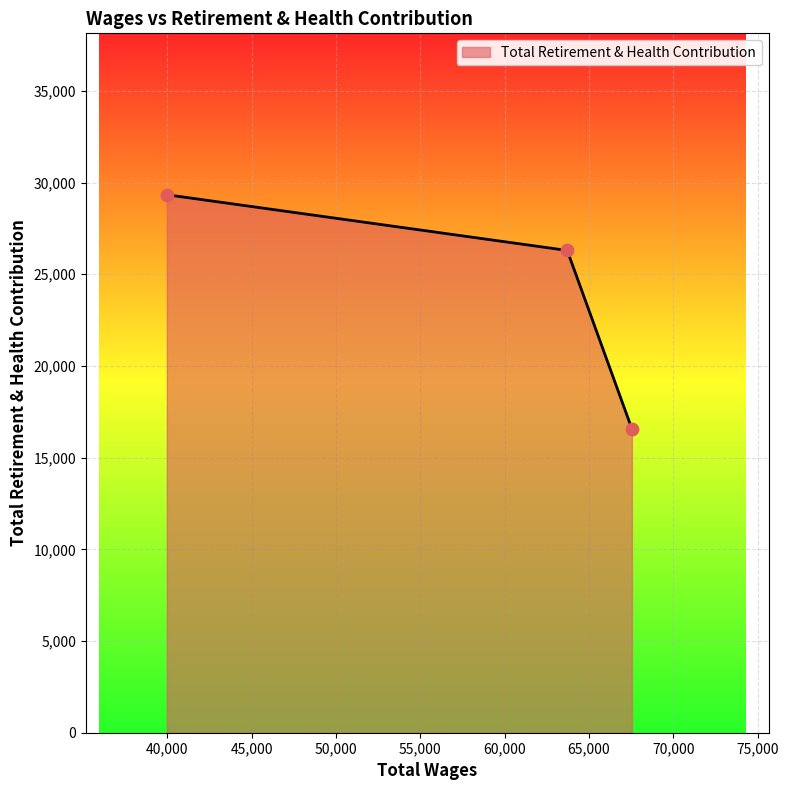

What is the sum of all values?

72207